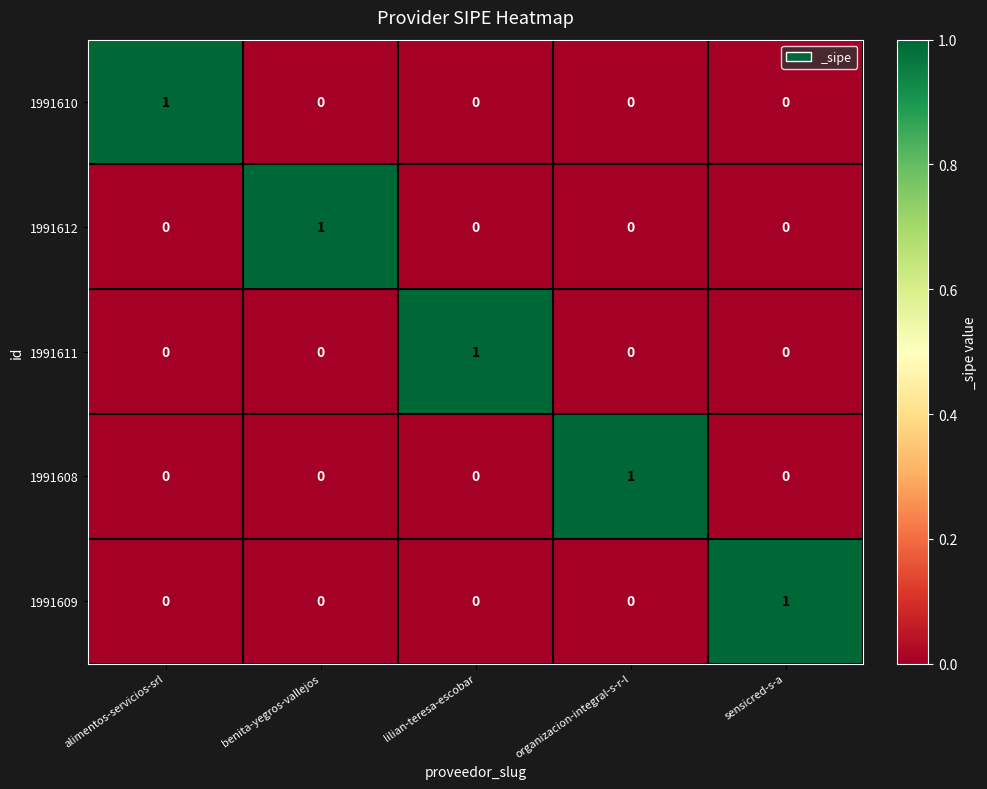

At how many categories does at least one series exceed 0?

5